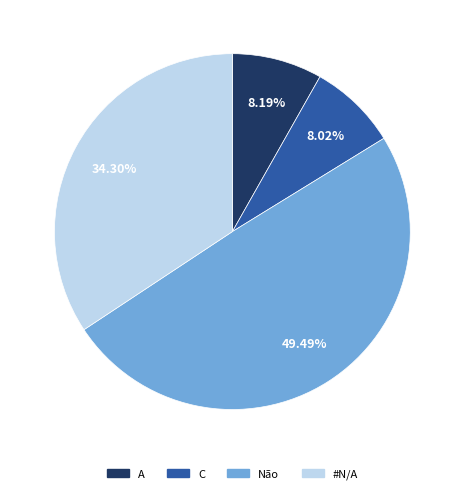

What percentage is the Não slice, to the nearest percent?

49%